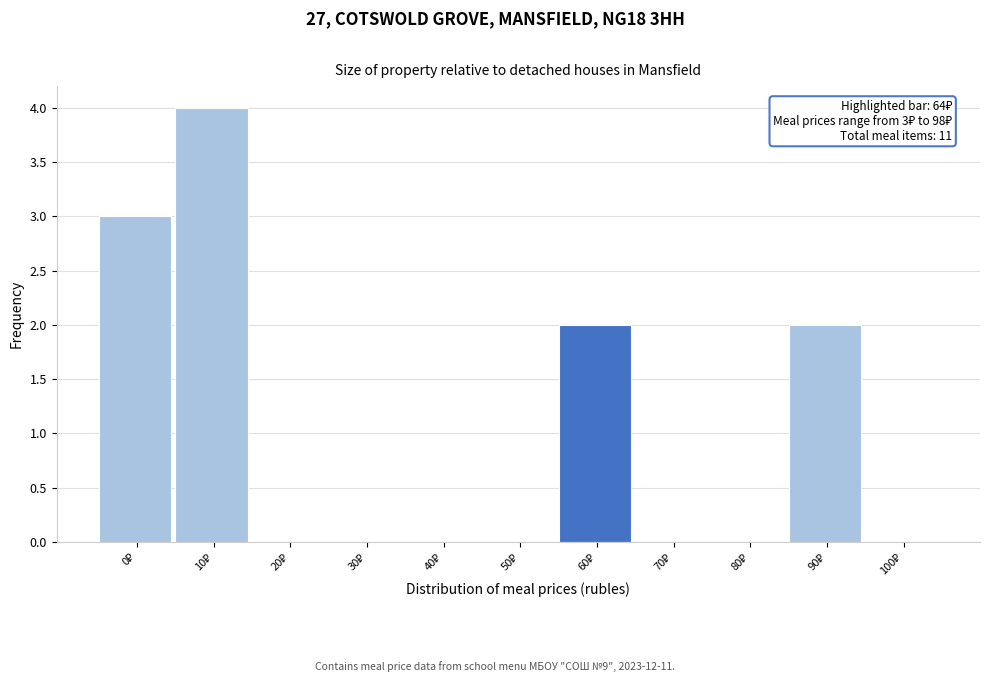

What is the greatest value displayed?

4